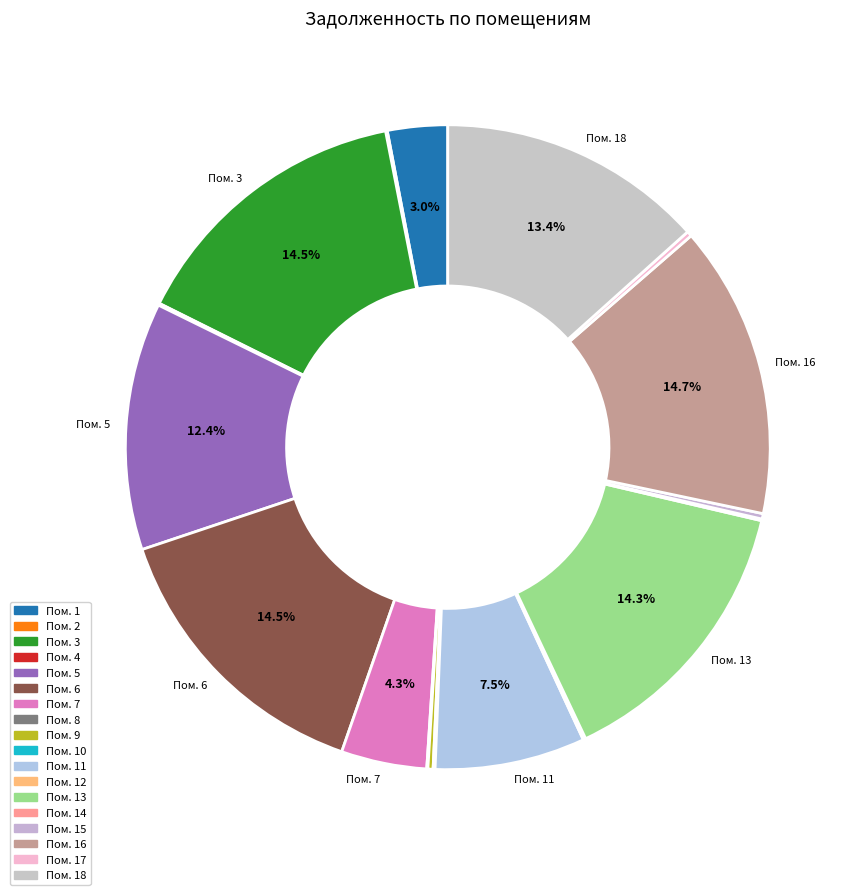

How many segments does this pie chart have?

18